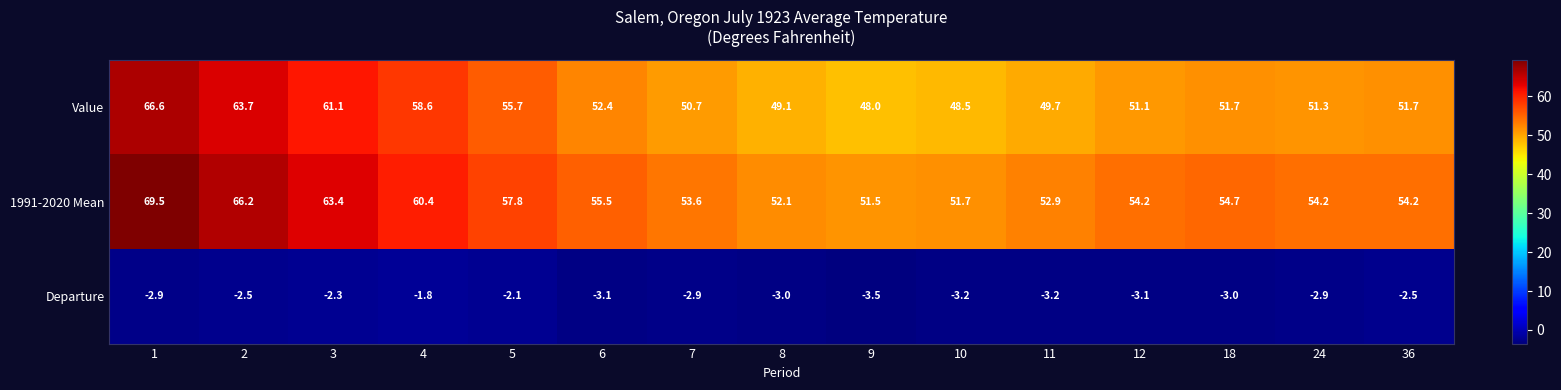

The 1991-2020 Mean series shows 13.0 at 5. True or false?

False